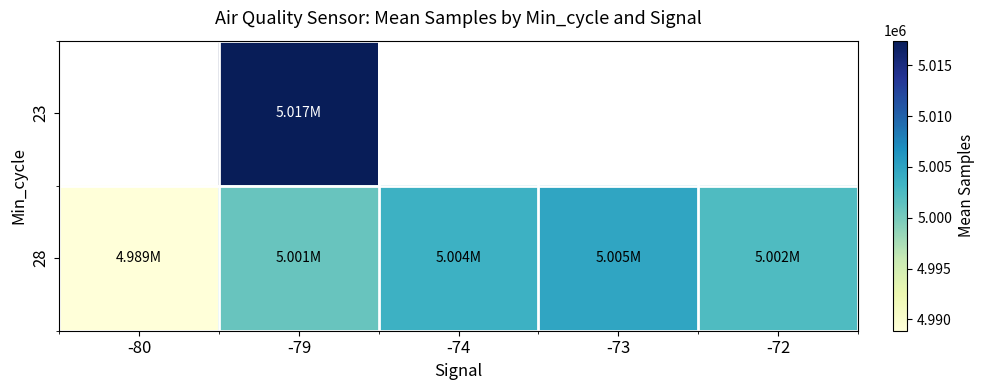

How many series are shown in this chart?

2